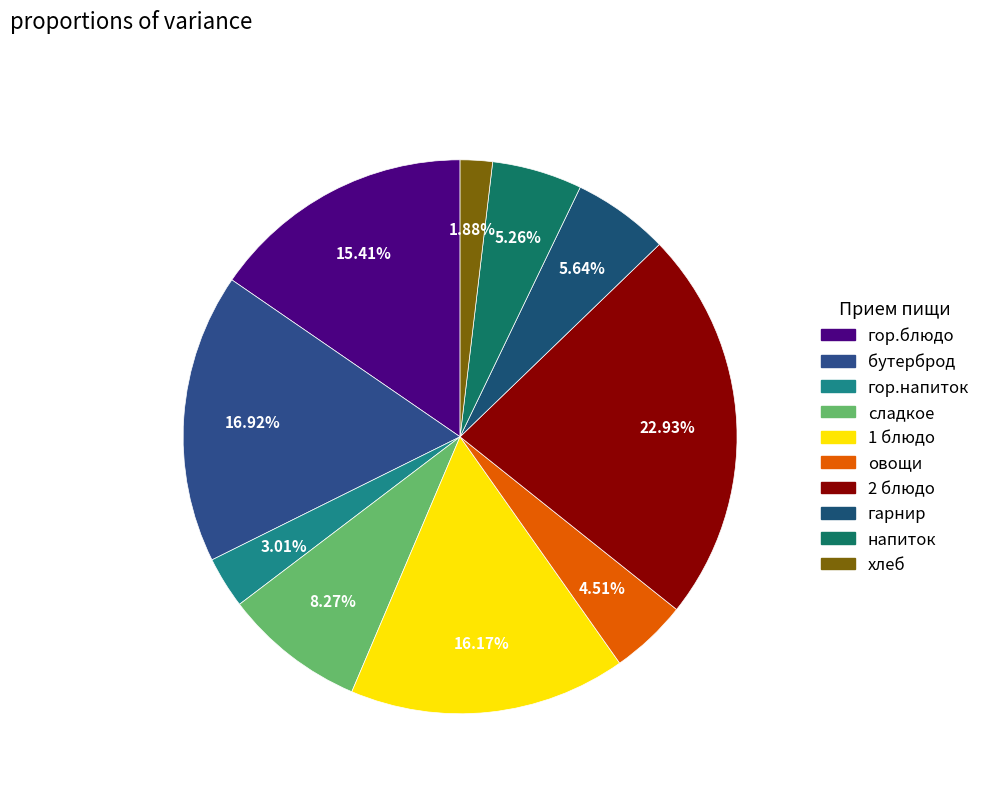

Which category has the smallest portion of the pie?

хлеб